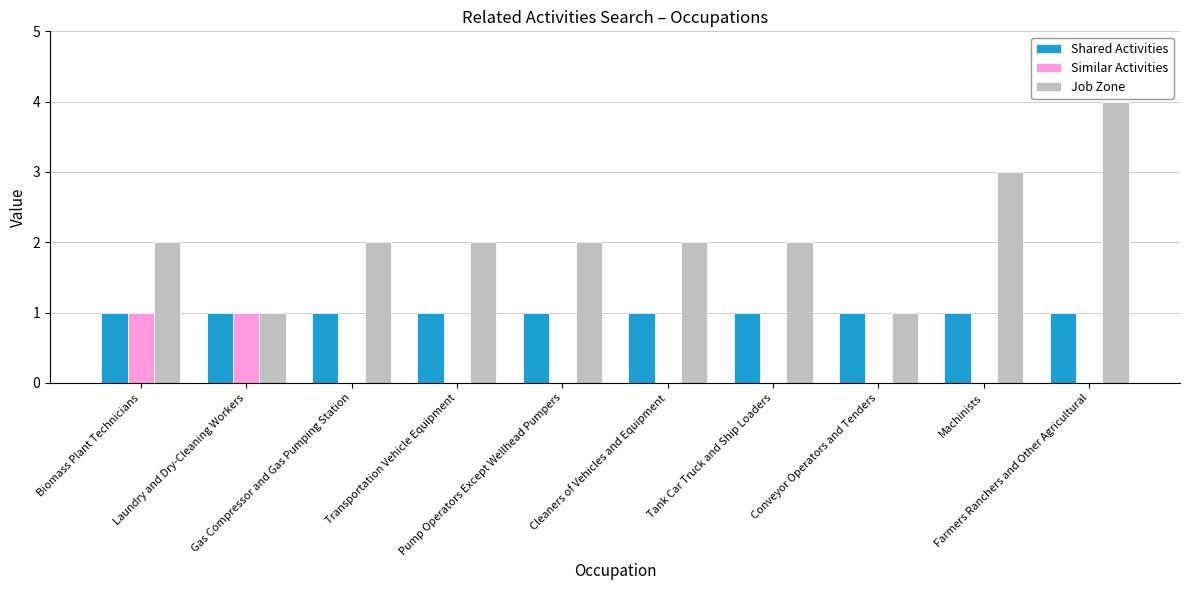

What is the highest value of the Job Zone series?

4